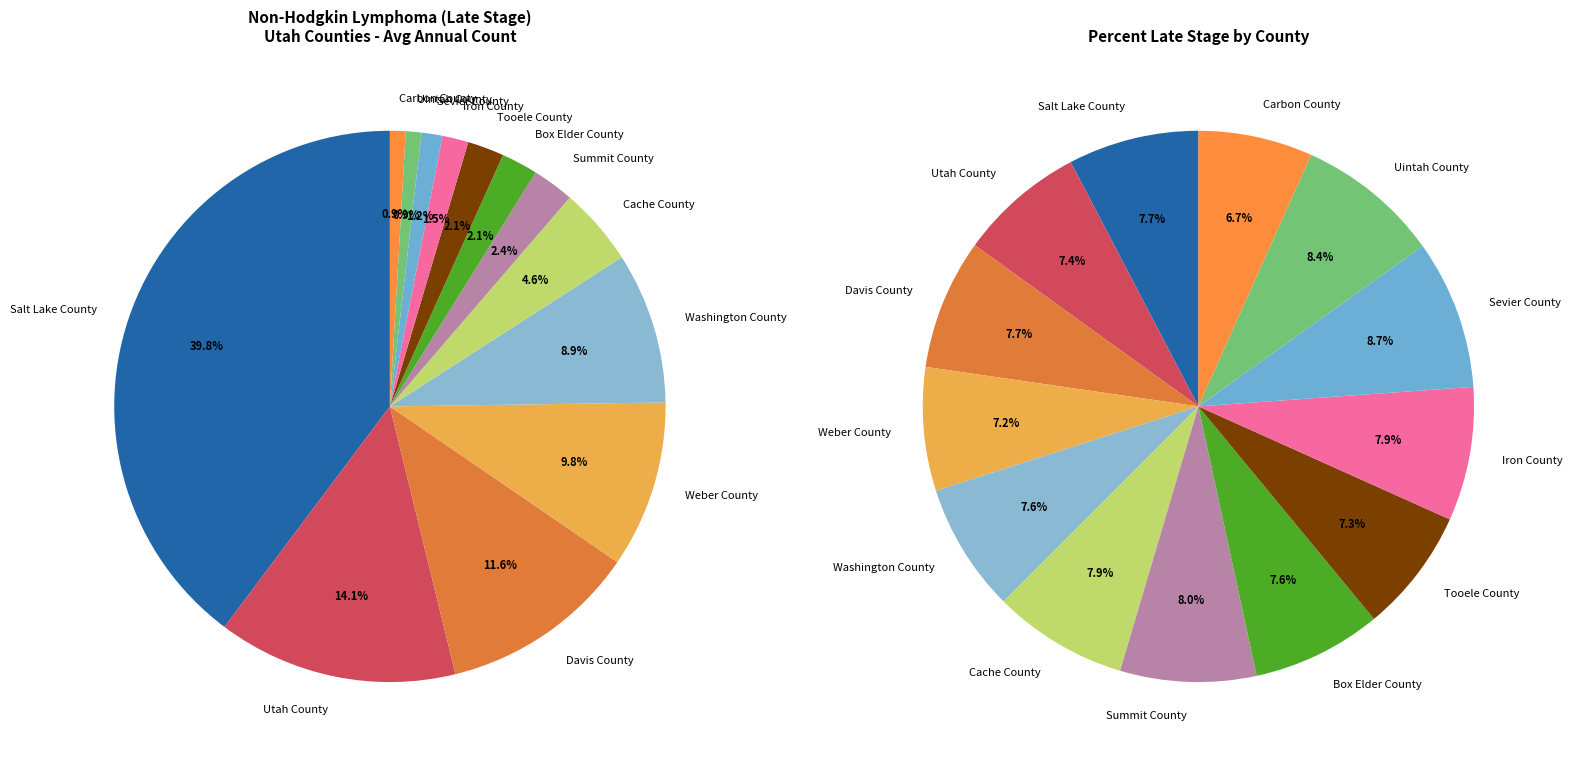

Does Tooele County represent more than half of the total?

No